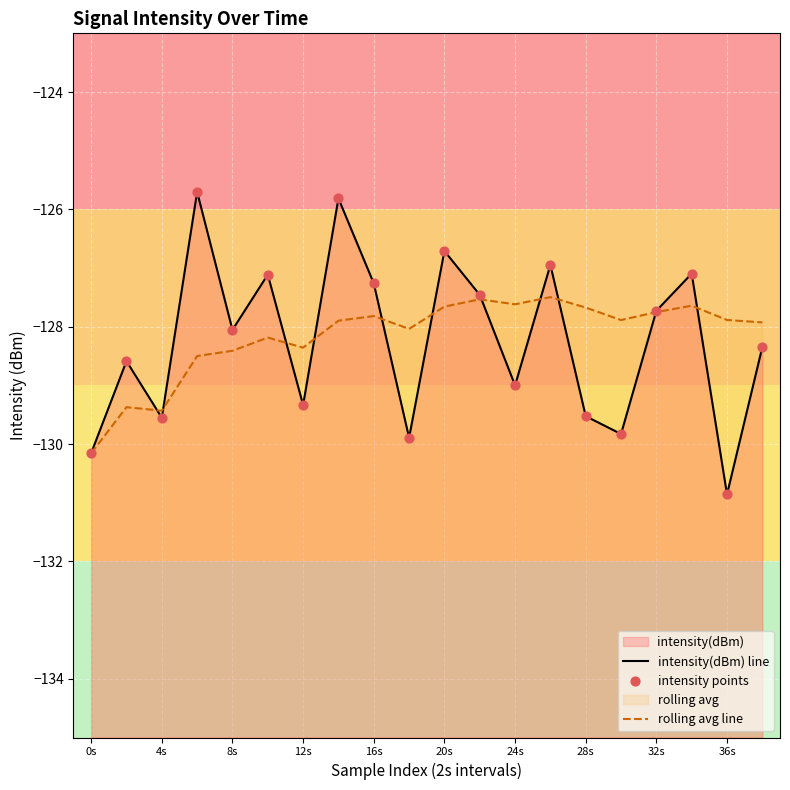

Which series has the largest total across all categories?

rolling avg line